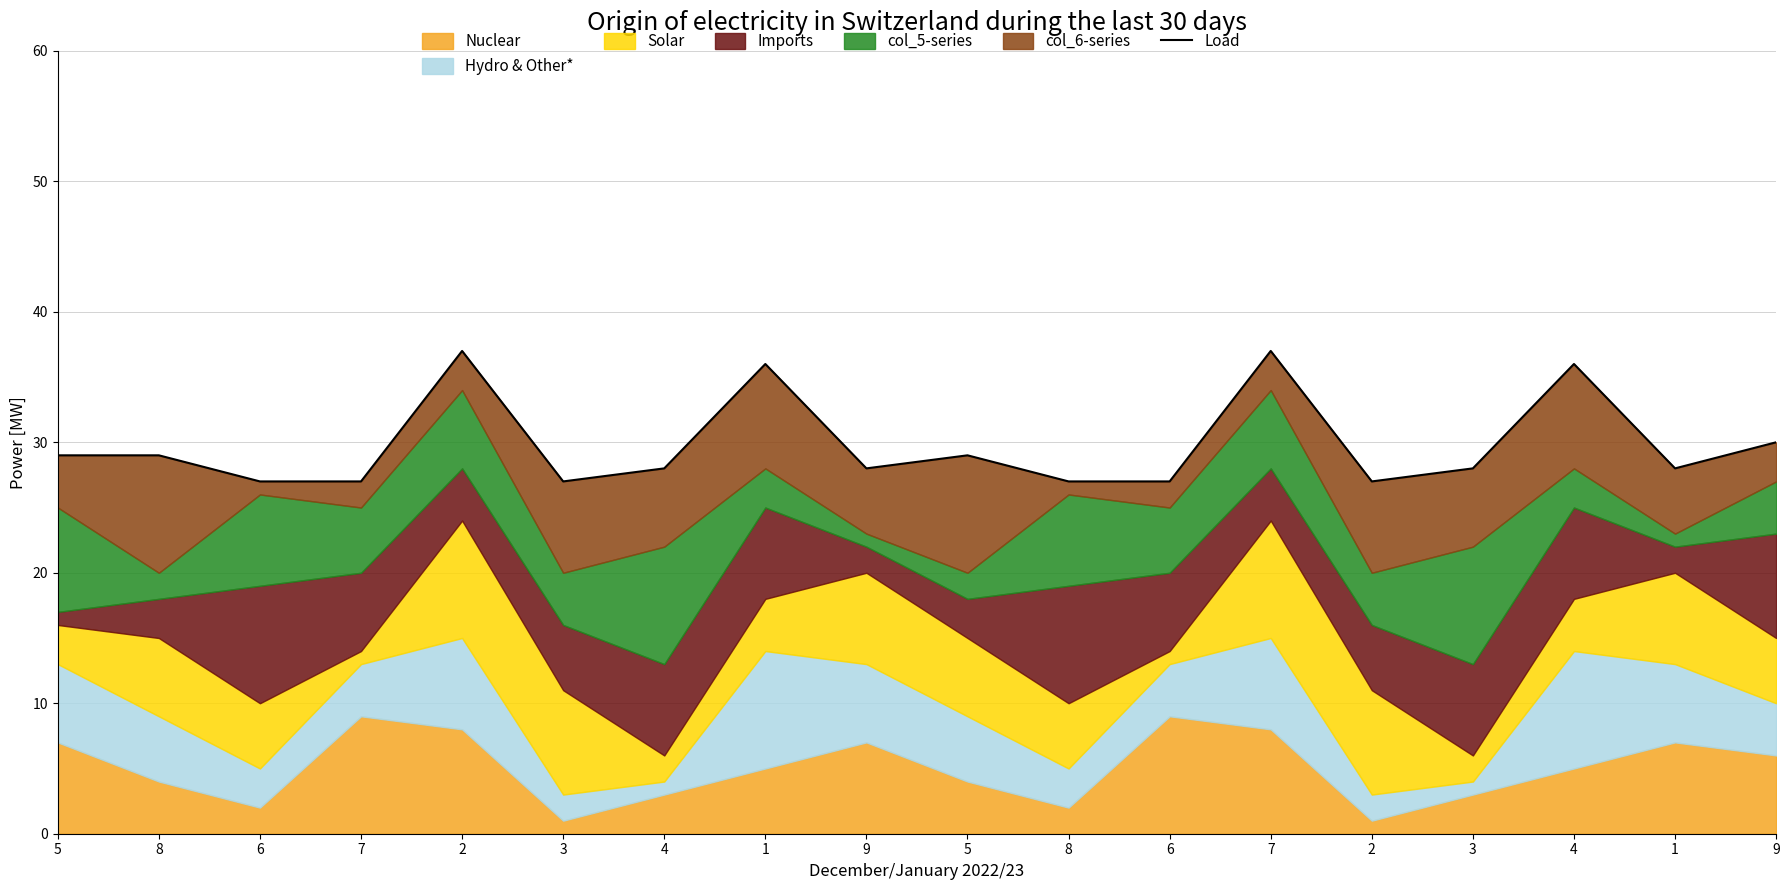

Where does the data first go above 28?

5